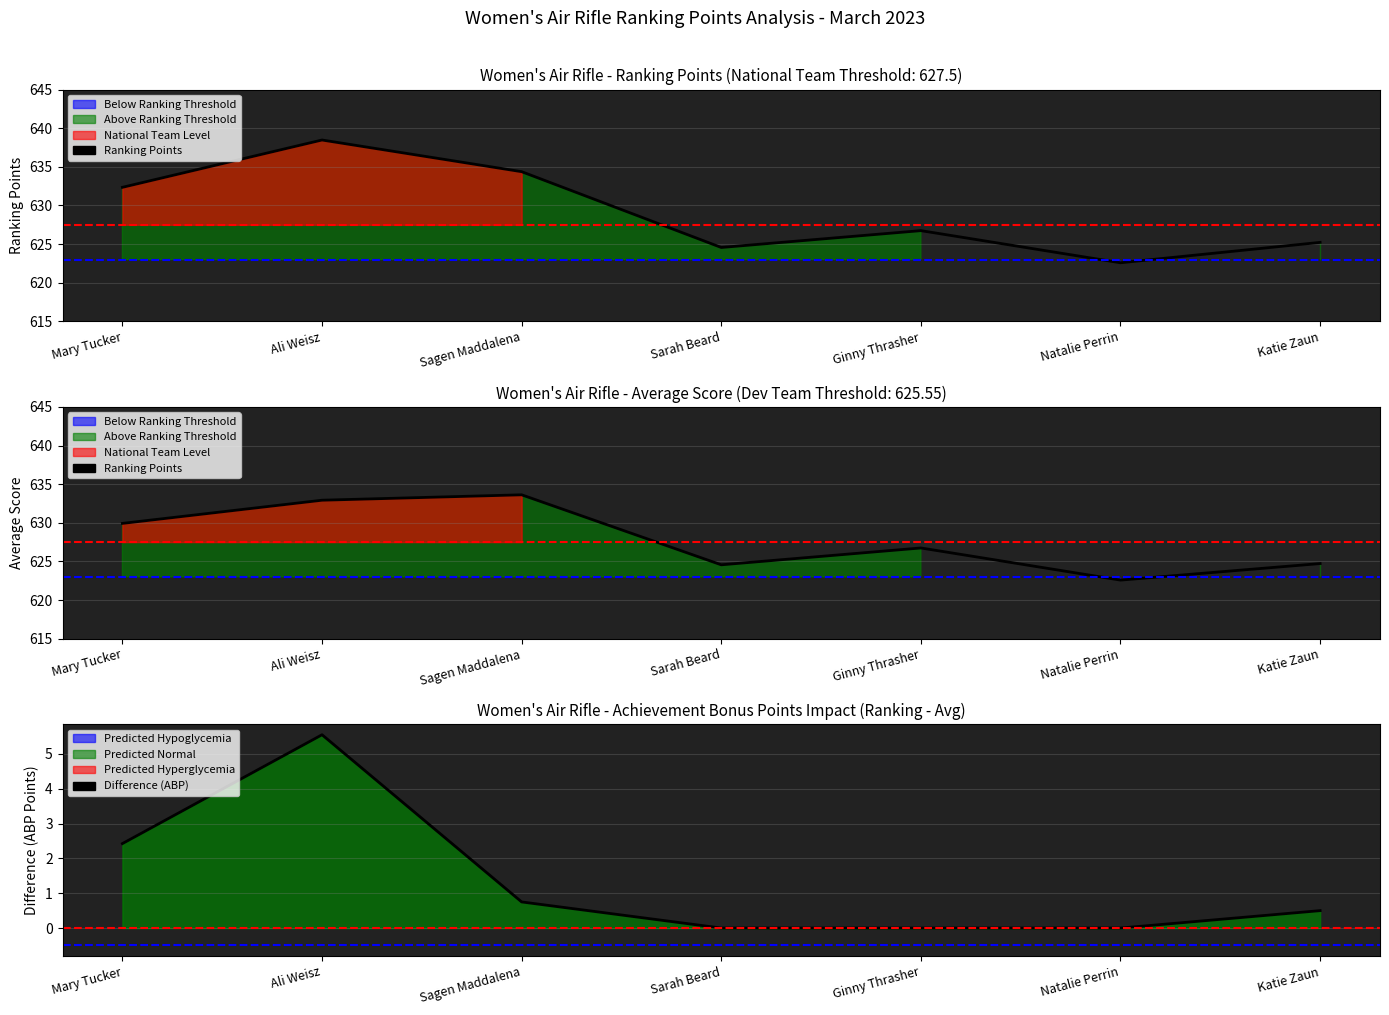

What is the sum of the Avg Score Line values at Sagen Maddalena and Katie Zaun?

1258.3